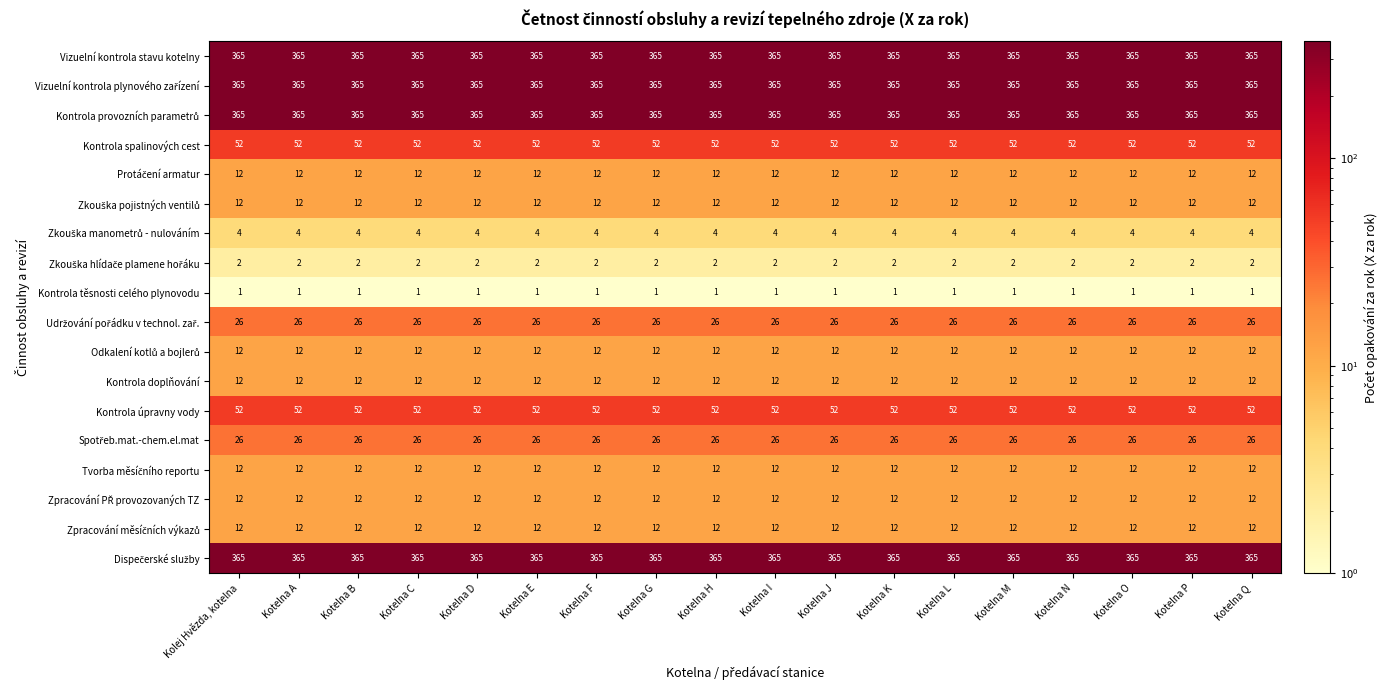

What is the maximum value shown in the chart?

365